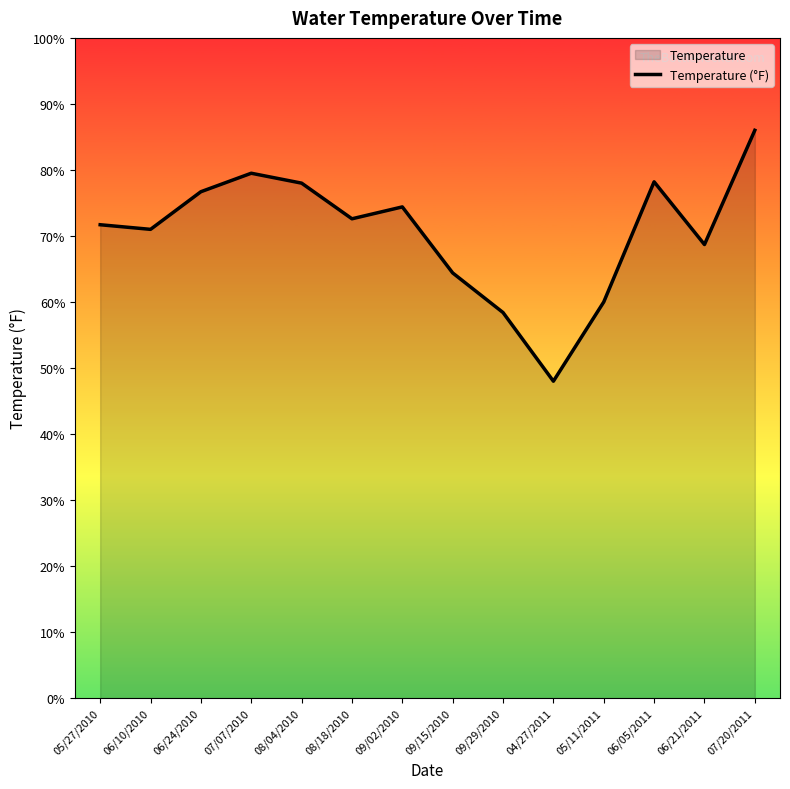

Where is the first local minimum?

06/10/2010